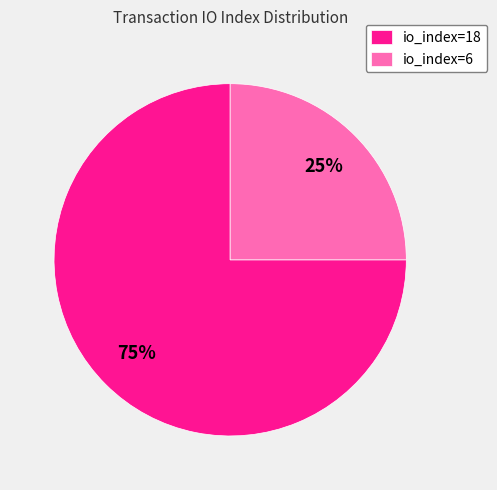

Is it true that io_index=6 is 25% of the pie?

True